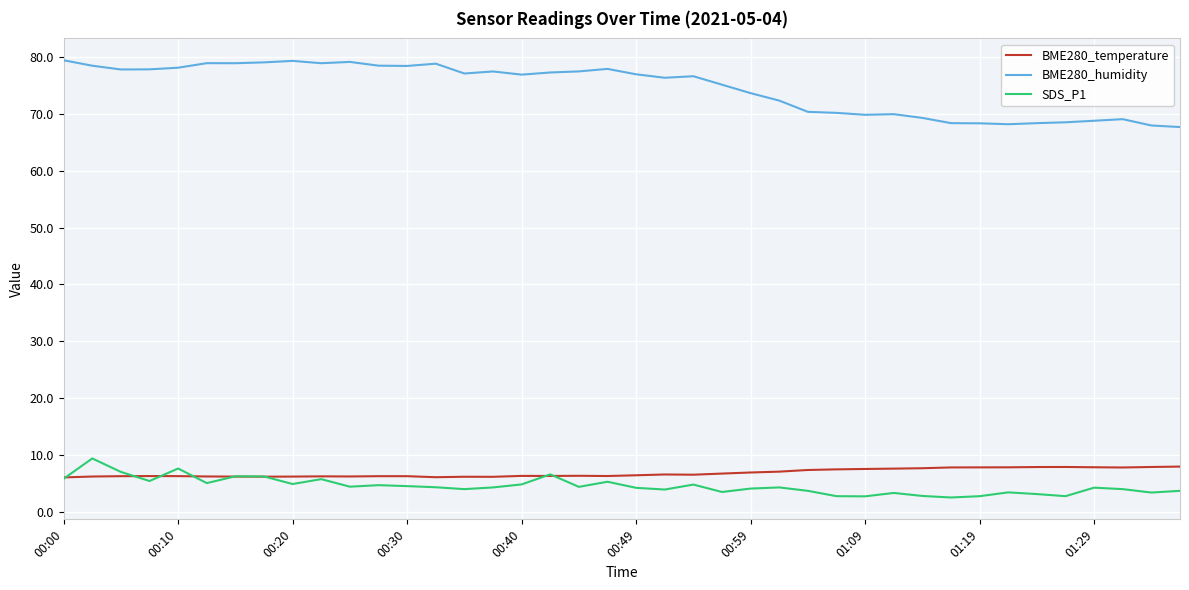

What is the difference between the maximum and minimum values in the SDS_P1 series?

6.9